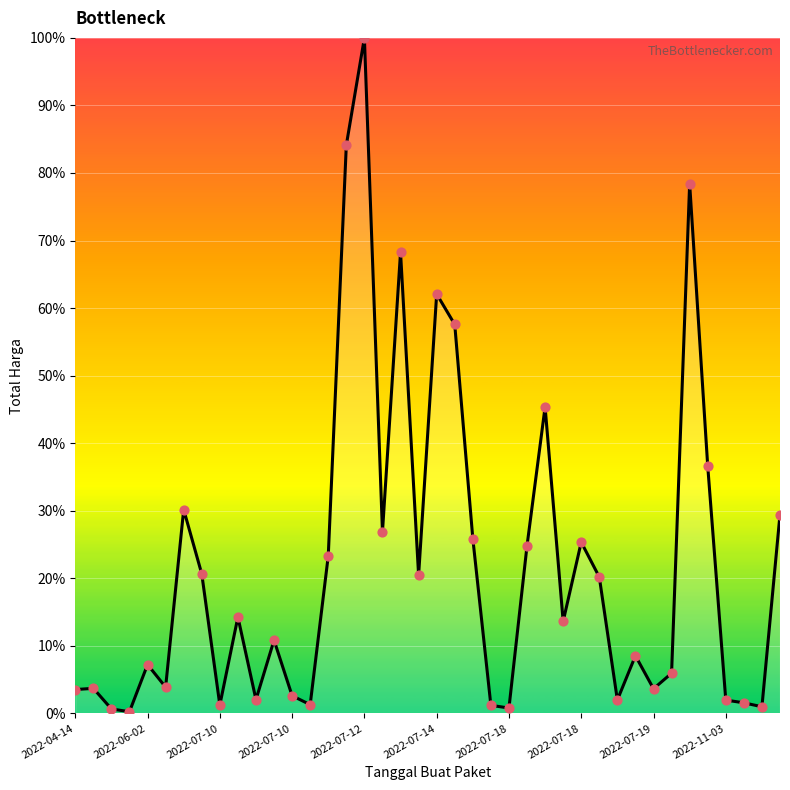

What is the maximum value shown in the chart?

100.0